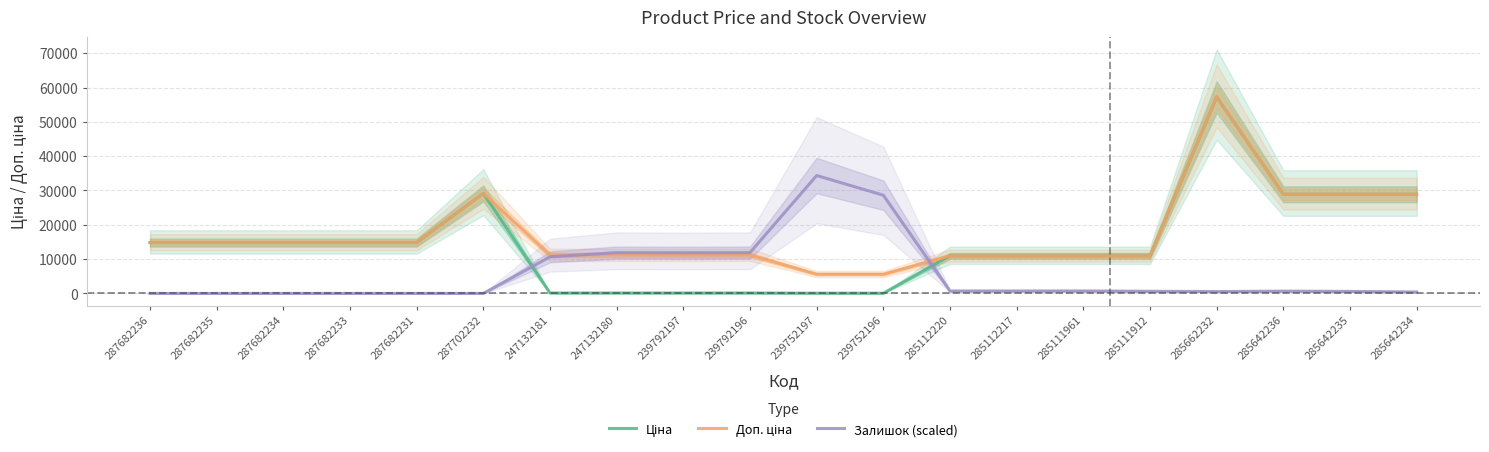

What is the average value of the Залишок (scaled) series?

5706.7